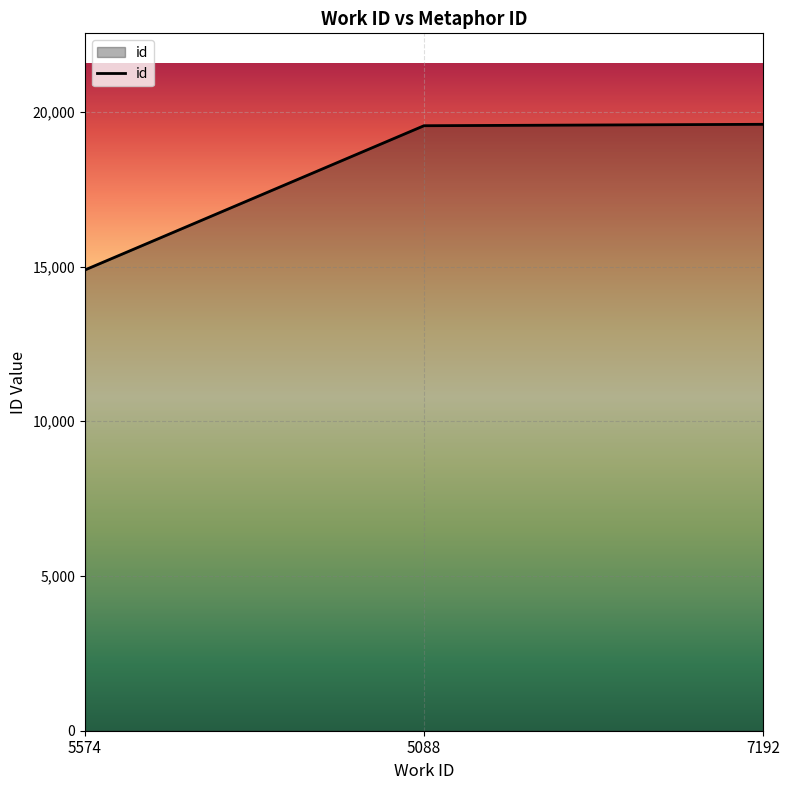

Which category has the lowest value across all series?

5574